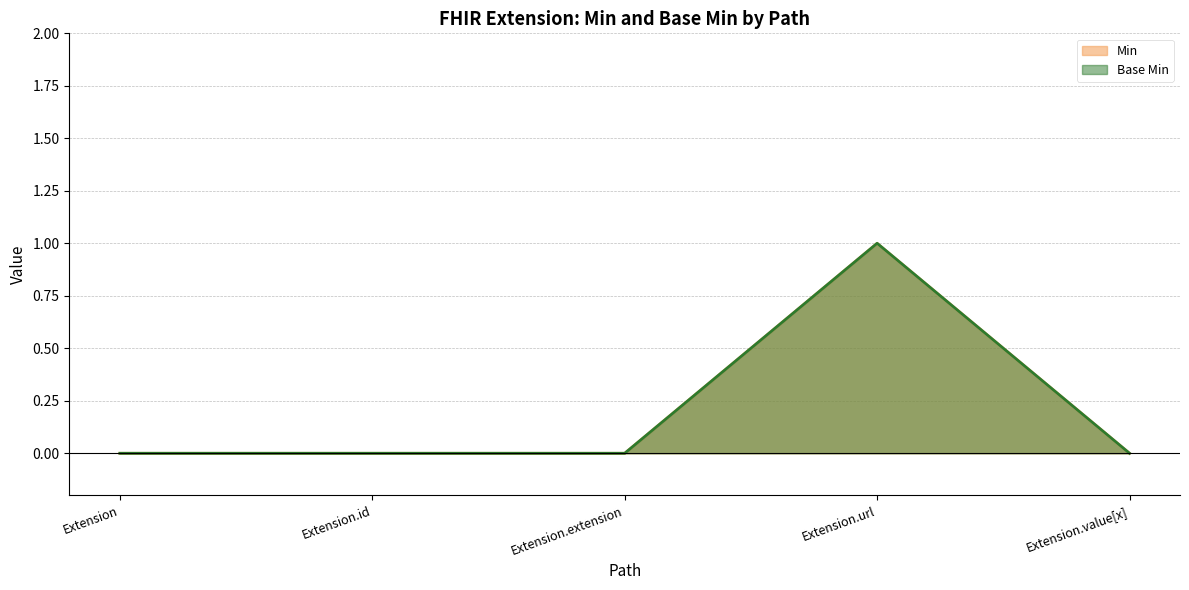

Which category has the highest value in the Base Min series?

Extension.url